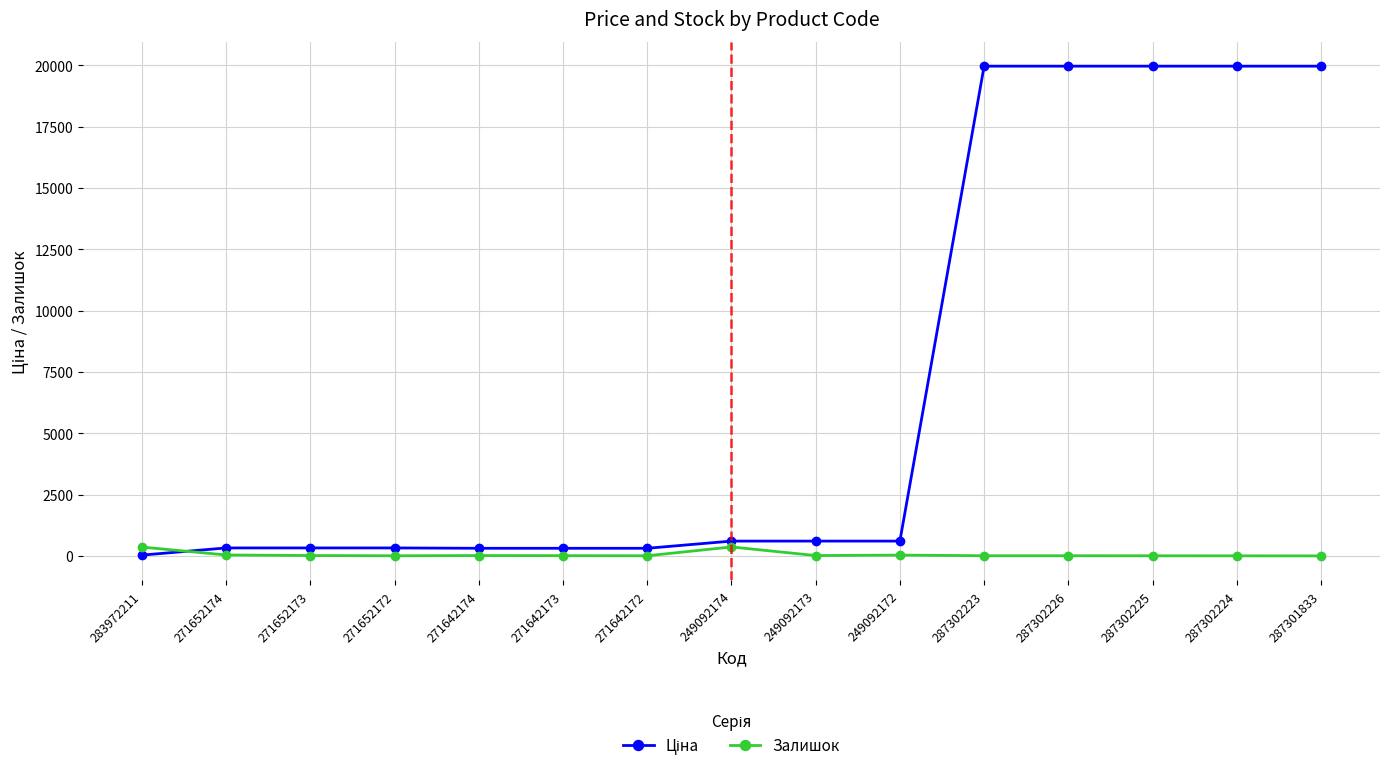

What is the greatest value displayed?

19964.2